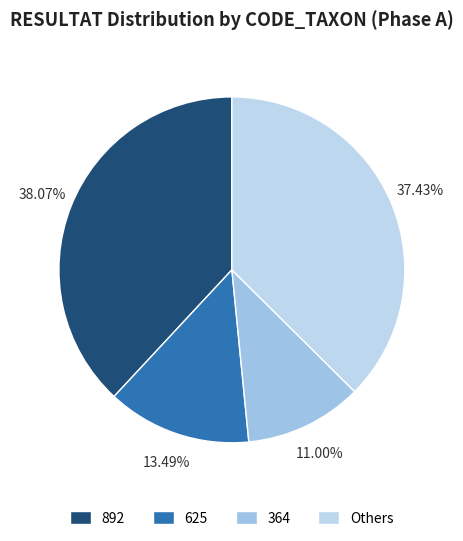

To the nearest percent, what is the average slice percentage?

25%